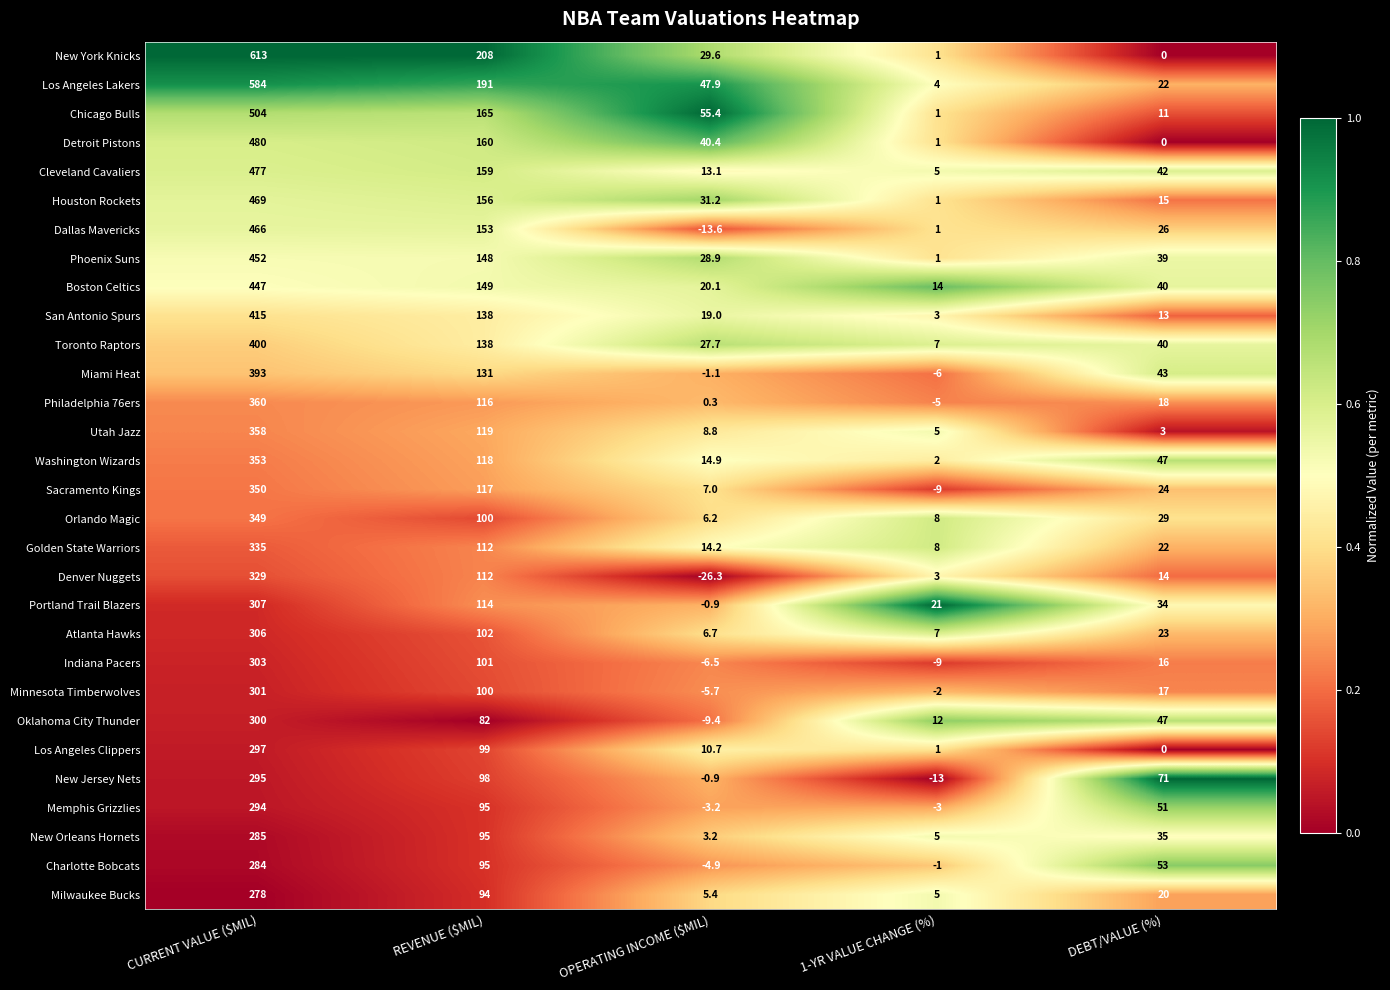

Which series has the widest spread of values?

New York Knicks